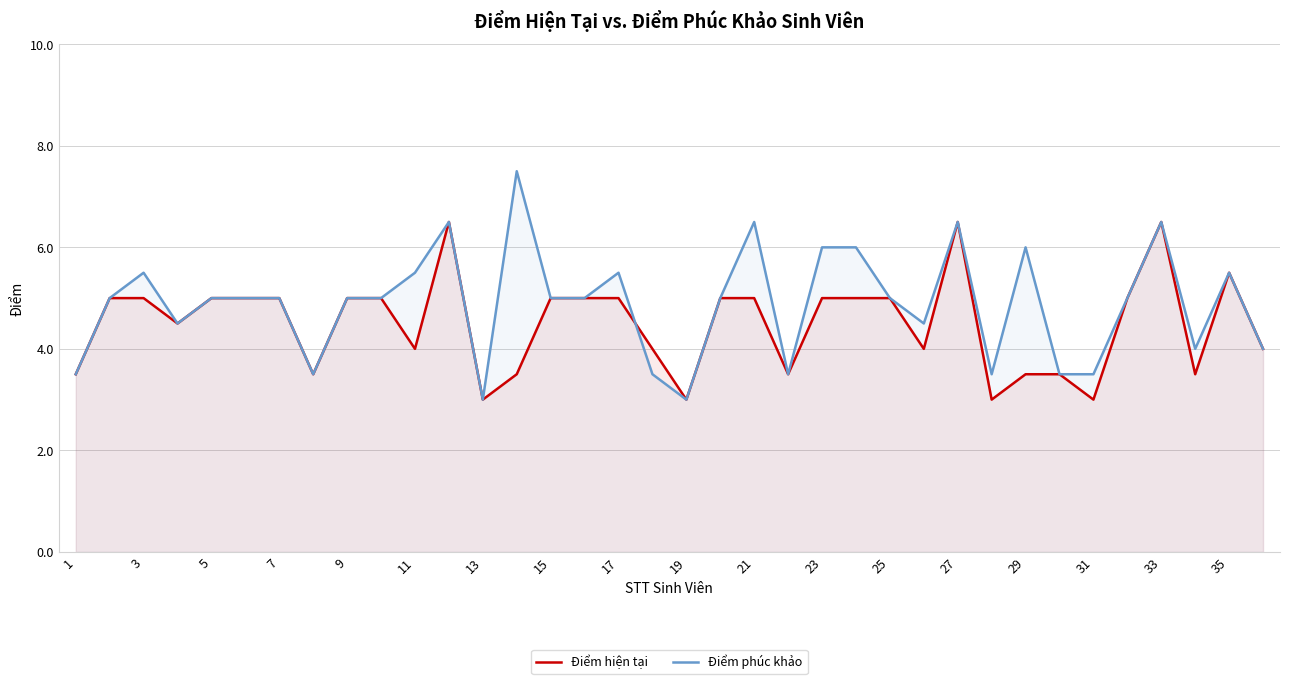

Is it true that Điểm phúc khảo equals 5.0 at 15?

True